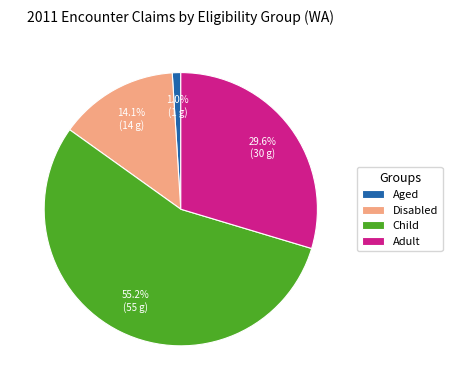

What portion of the pie excludes Adult?

70.4%